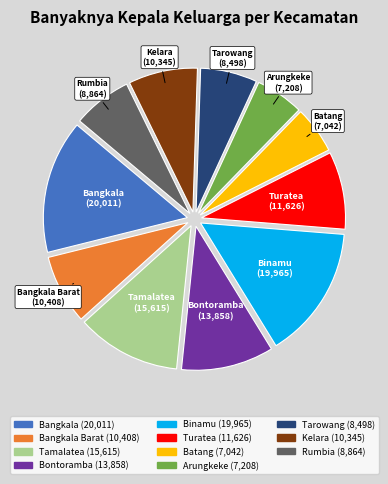

Is there any slice that represents more than half of the pie?

No